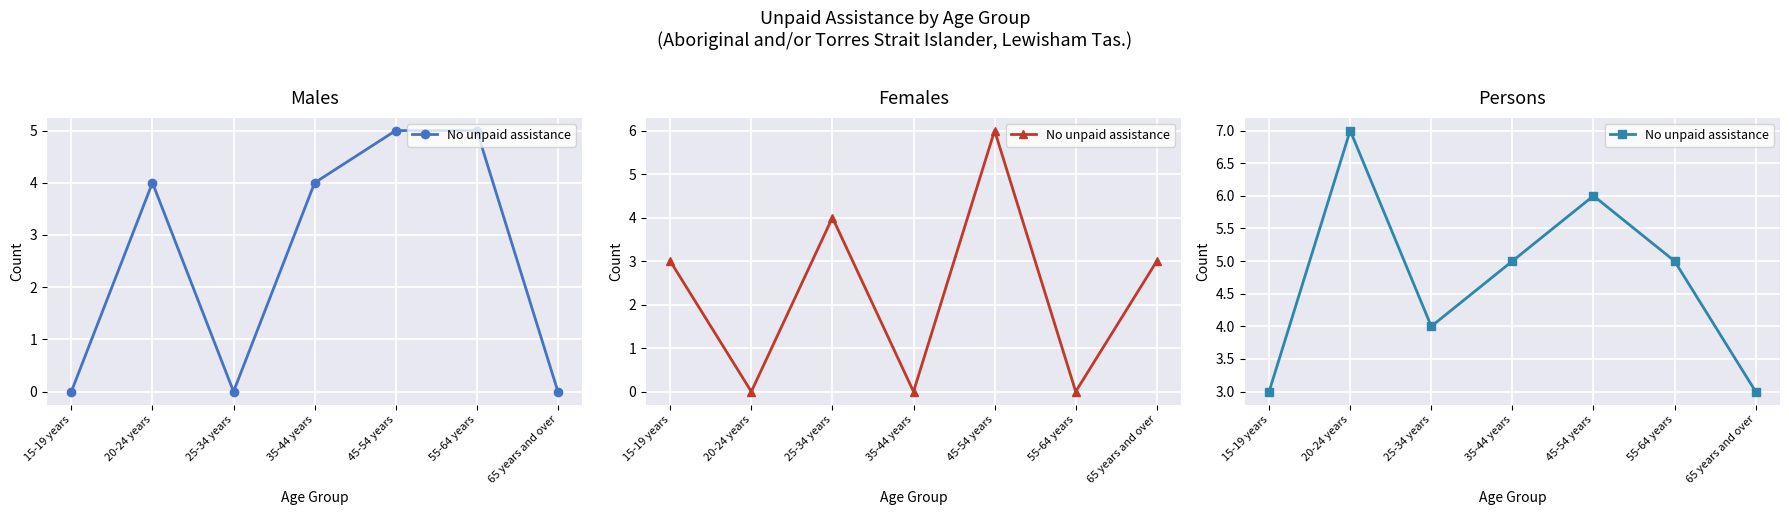

What is the change in value from 25-34 years to 65 years and over?

-1